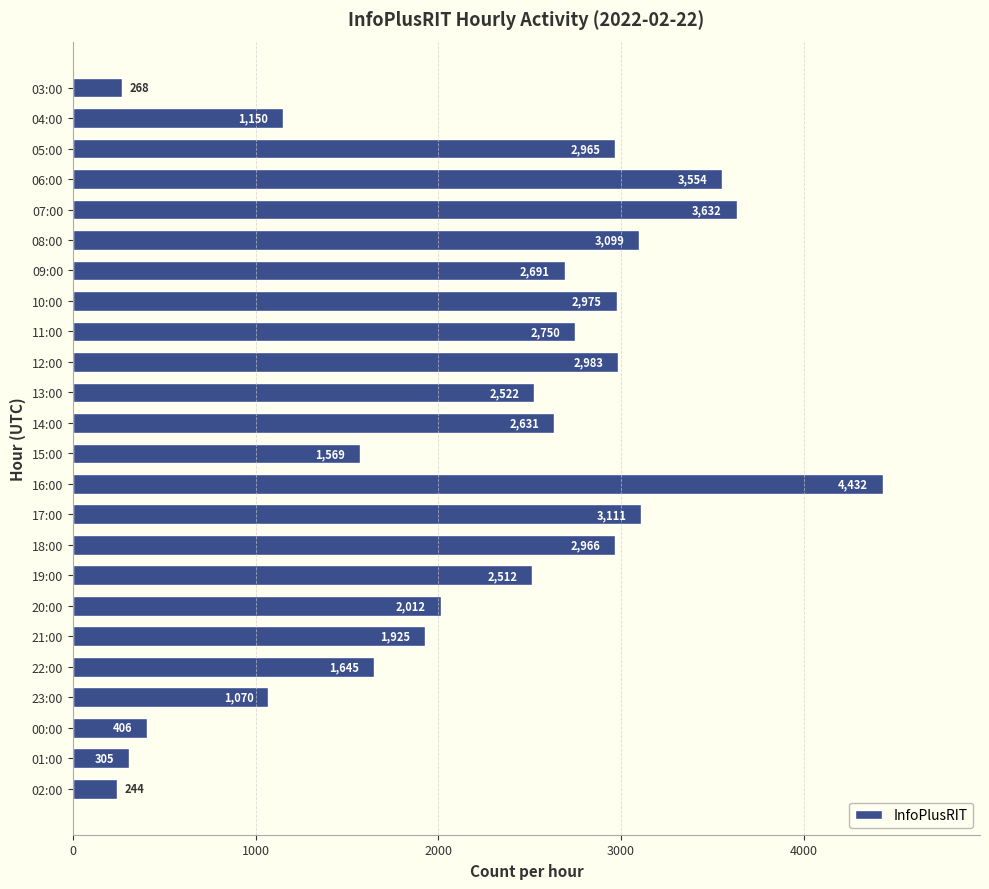

Reading top to bottom, extract all data points from this chart.

03:00=268	04:00=1150	05:00=2965	06:00=3554	07:00=3632	08:00=3099	09:00=2691	10:00=2975	11:00=2750	12:00=2983	13:00=2522	14:00=2631	15:00=1569	16:00=4432	17:00=3111	18:00=2966	19:00=2512	20:00=2012	21:00=1925	22:00=1645	23:00=1070	00:00=406	01:00=305	02:00=244